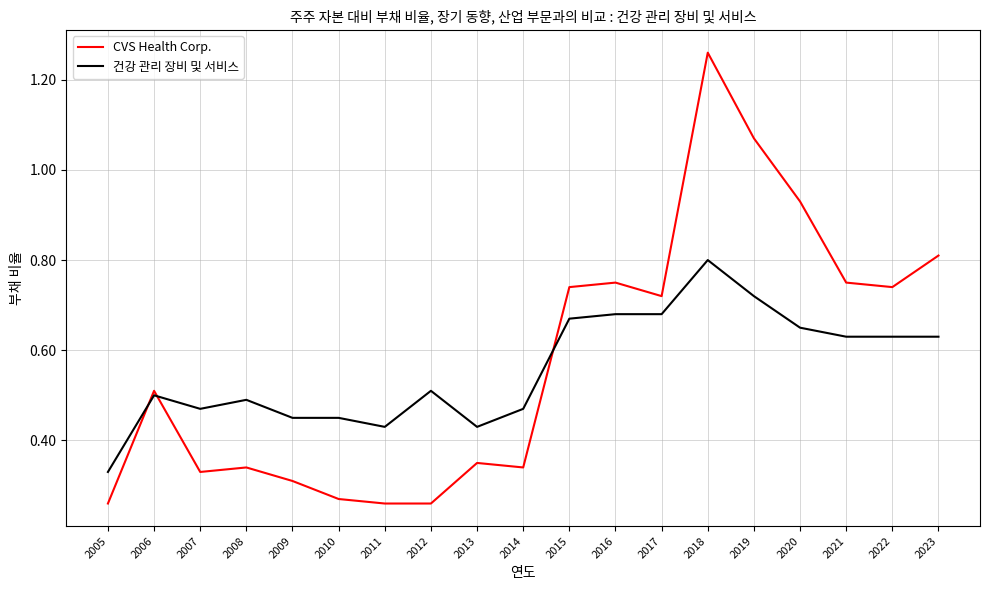

Which series ends up on top after the final intersection of CVS Health Corp. and 건강 관리 장비 및 서비스?

CVS Health Corp.